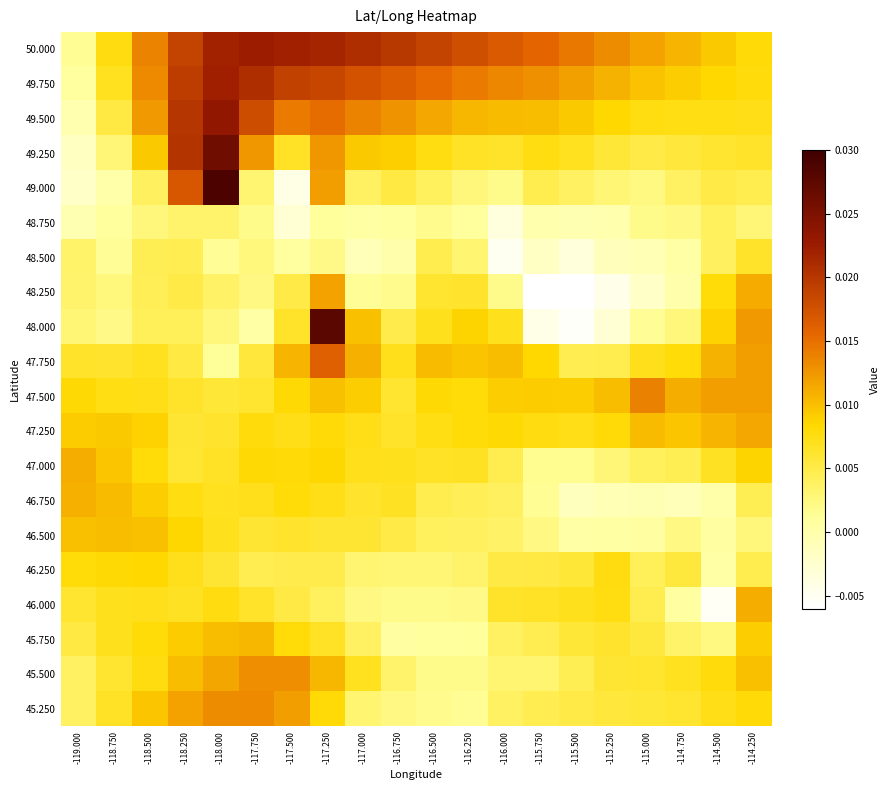

Reading left to right, transcribe all the data shown in this chart.

50.000: -119.000=0.0	-118.750=0.0	-118.500=0.0	-118.250=0.0	-118.000=0.0	-117.750=0.0	-117.500=0.0	-117.250=0.0	-117.000=0.0	-116.750=0.0	-116.500=0.0	-116.250=0.0	-116.000=0.0	-115.750=0.0	-115.500=0.0	-115.250=0.0	-115.000=0.0	-114.750=0.0	-114.500=0.0	-114.250=0.0
49.750: -119.000=0.0	-118.750=0.0	-118.500=0.0	-118.250=0.0	-118.000=0.0	-117.750=0.0	-117.500=0.0	-117.250=0.0	-117.000=0.0	-116.750=0.0	-116.500=0.0	-116.250=0.0	-116.000=0.0	-115.750=0.0	-115.500=0.0	-115.250=0.0	-115.000=0.0	-114.750=0.0	-114.500=0.0	-114.250=0.0
49.500: -119.000=-0.0	-118.750=0.0	-118.500=0.0	-118.250=0.0	-118.000=0.0	-117.750=0.0	-117.500=0.0	-117.250=0.0	-117.000=0.0	-116.750=0.0	-116.500=0.0	-116.250=0.0	-116.000=0.0	-115.750=0.0	-115.500=0.0	-115.250=0.0	-115.000=0.0	-114.750=0.0	-114.500=0.0	-114.250=0.0
49.250: -119.000=-0.0	-118.750=0.0	-118.500=0.0	-118.250=0.0	-118.000=0.0	-117.750=0.0	-117.500=0.0	-117.250=0.0	-117.000=0.0	-116.750=0.0	-116.500=0.0	-116.250=0.0	-116.000=0.0	-115.750=0.0	-115.500=0.0	-115.250=0.0	-115.000=0.0	-114.750=0.0	-114.500=0.0	-114.250=0.0
49.000: -119.000=-0.0	-118.750=0.0	-118.500=0.0	-118.250=0.0	-118.000=0.0	-117.750=0.0	-117.500=-0.0	-117.250=0.0	-117.000=0.0	-116.750=0.0	-116.500=0.0	-116.250=0.0	-116.000=0.0	-115.750=0.0	-115.500=0.0	-115.250=0.0	-115.000=0.0	-114.750=0.0	-114.500=0.0	-114.250=0.0
48.750: -119.000=-0.0	-118.750=0.0	-118.500=0.0	-118.250=0.0	-118.000=0.0	-117.750=0.0	-117.500=-0.0	-117.250=0.0	-117.000=0.0	-116.750=0.0	-116.500=0.0	-116.250=0.0	-116.000=-0.0	-115.750=-0.0	-115.500=-0.0	-115.250=-0.0	-115.000=0.0	-114.750=0.0	-114.500=0.0	-114.250=0.0
48.500: -119.000=0.0	-118.750=0.0	-118.500=0.0	-118.250=0.0	-118.000=0.0	-117.750=0.0	-117.500=0.0	-117.250=0.0	-117.000=-0.0	-116.750=0.0	-116.500=0.0	-116.250=0.0	-116.000=-0.0	-115.750=-0.0	-115.500=-0.0	-115.250=-0.0	-115.000=-0.0	-114.750=0.0	-114.500=0.0	-114.250=0.0
48.250: -119.000=0.0	-118.750=0.0	-118.500=0.0	-118.250=0.0	-118.000=0.0	-117.750=0.0	-117.500=0.0	-117.250=0.0	-117.000=0.0	-116.750=0.0	-116.500=0.0	-116.250=0.0	-116.000=0.0	-115.750=-0.0	-115.500=-0.0	-115.250=-0.0	-115.000=-0.0	-114.750=-0.0	-114.500=0.0	-114.250=0.0
48.000: -119.000=0.0	-118.750=0.0	-118.500=0.0	-118.250=0.0	-118.000=0.0	-117.750=0.0	-117.500=0.0	-117.250=0.0	-117.000=0.0	-116.750=0.0	-116.500=0.0	-116.250=0.0	-116.000=0.0	-115.750=-0.0	-115.500=-0.0	-115.250=-0.0	-115.000=0.0	-114.750=0.0	-114.500=0.0	-114.250=0.0
47.750: -119.000=0.0	-118.750=0.0	-118.500=0.0	-118.250=0.0	-118.000=0.0	-117.750=0.0	-117.500=0.0	-117.250=0.0	-117.000=0.0	-116.750=0.0	-116.500=0.0	-116.250=0.0	-116.000=0.0	-115.750=0.0	-115.500=0.0	-115.250=0.0	-115.000=0.0	-114.750=0.0	-114.500=0.0	-114.250=0.0
47.500: -119.000=0.0	-118.750=0.0	-118.500=0.0	-118.250=0.0	-118.000=0.0	-117.750=0.0	-117.500=0.0	-117.250=0.0	-117.000=0.0	-116.750=0.0	-116.500=0.0	-116.250=0.0	-116.000=0.0	-115.750=0.0	-115.500=0.0	-115.250=0.0	-115.000=0.0	-114.750=0.0	-114.500=0.0	-114.250=0.0
47.250: -119.000=0.0	-118.750=0.0	-118.500=0.0	-118.250=0.0	-118.000=0.0	-117.750=0.0	-117.500=0.0	-117.250=0.0	-117.000=0.0	-116.750=0.0	-116.500=0.0	-116.250=0.0	-116.000=0.0	-115.750=0.0	-115.500=0.0	-115.250=0.0	-115.000=0.0	-114.750=0.0	-114.500=0.0	-114.250=0.0
47.000: -119.000=0.0	-118.750=0.0	-118.500=0.0	-118.250=0.0	-118.000=0.0	-117.750=0.0	-117.500=0.0	-117.250=0.0	-117.000=0.0	-116.750=0.0	-116.500=0.0	-116.250=0.0	-116.000=0.0	-115.750=0.0	-115.500=0.0	-115.250=0.0	-115.000=0.0	-114.750=0.0	-114.500=0.0	-114.250=0.0
46.750: -119.000=0.0	-118.750=0.0	-118.500=0.0	-118.250=0.0	-118.000=0.0	-117.750=0.0	-117.500=0.0	-117.250=0.0	-117.000=0.0	-116.750=0.0	-116.500=0.0	-116.250=0.0	-116.000=0.0	-115.750=0.0	-115.500=-0.0	-115.250=-0.0	-115.000=-0.0	-114.750=-0.0	-114.500=0.0	-114.250=0.0
46.500: -119.000=0.0	-118.750=0.0	-118.500=0.0	-118.250=0.0	-118.000=0.0	-117.750=0.0	-117.500=0.0	-117.250=0.0	-117.000=0.0	-116.750=0.0	-116.500=0.0	-116.250=0.0	-116.000=0.0	-115.750=0.0	-115.500=0.0	-115.250=0.0	-115.000=0.0	-114.750=0.0	-114.500=0.0	-114.250=0.0
46.250: -119.000=0.0	-118.750=0.0	-118.500=0.0	-118.250=0.0	-118.000=0.0	-117.750=0.0	-117.500=0.0	-117.250=0.0	-117.000=0.0	-116.750=0.0	-116.500=0.0	-116.250=0.0	-116.000=0.0	-115.750=0.0	-115.500=0.0	-115.250=0.0	-115.000=0.0	-114.750=0.0	-114.500=0.0	-114.250=0.0
46.000: -119.000=0.0	-118.750=0.0	-118.500=0.0	-118.250=0.0	-118.000=0.0	-117.750=0.0	-117.500=0.0	-117.250=0.0	-117.000=0.0	-116.750=0.0	-116.500=0.0	-116.250=0.0	-116.000=0.0	-115.750=0.0	-115.500=0.0	-115.250=0.0	-115.000=0.0	-114.750=0.0	-114.500=-0.0	-114.250=0.0
45.750: -119.000=0.0	-118.750=0.0	-118.500=0.0	-118.250=0.0	-118.000=0.0	-117.750=0.0	-117.500=0.0	-117.250=0.0	-117.000=0.0	-116.750=0.0	-116.500=0.0	-116.250=0.0	-116.000=0.0	-115.750=0.0	-115.500=0.0	-115.250=0.0	-115.000=0.0	-114.750=0.0	-114.500=0.0	-114.250=0.0
45.500: -119.000=0.0	-118.750=0.0	-118.500=0.0	-118.250=0.0	-118.000=0.0	-117.750=0.0	-117.500=0.0	-117.250=0.0	-117.000=0.0	-116.750=0.0	-116.500=0.0	-116.250=0.0	-116.000=0.0	-115.750=0.0	-115.500=0.0	-115.250=0.0	-115.000=0.0	-114.750=0.0	-114.500=0.0	-114.250=0.0
45.250: -119.000=0.0	-118.750=0.0	-118.500=0.0	-118.250=0.0	-118.000=0.0	-117.750=0.0	-117.500=0.0	-117.250=0.0	-117.000=0.0	-116.750=0.0	-116.500=0.0	-116.250=0.0	-116.000=0.0	-115.750=0.0	-115.500=0.0	-115.250=0.0	-115.000=0.0	-114.750=0.0	-114.500=0.0	-114.250=0.0